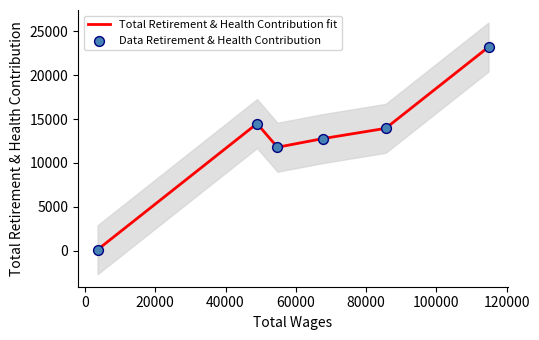

Which series contains the highest Y value?

Total Retirement & Health Contribution fit